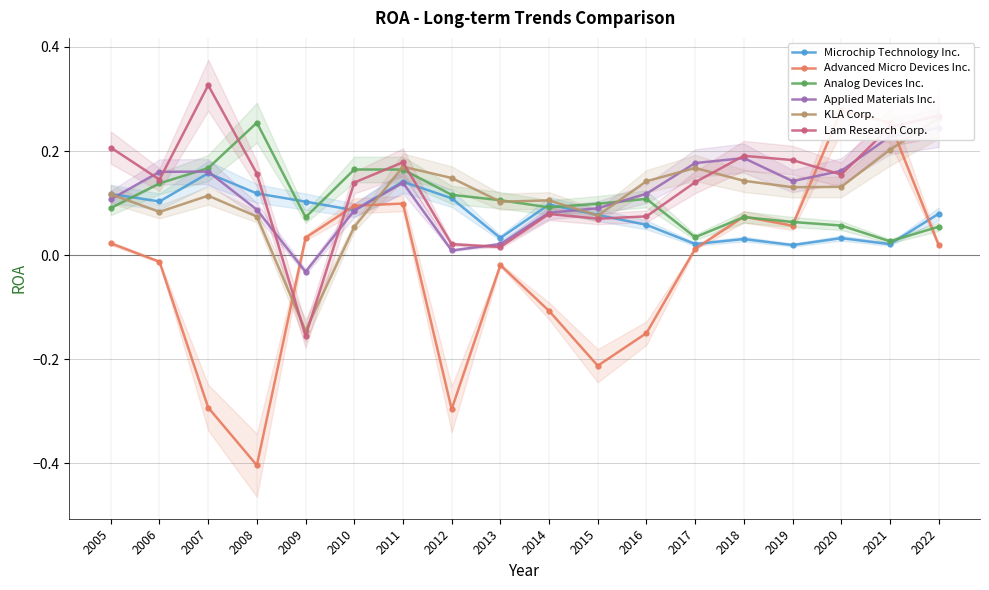

Which series changed the most between 2006 and 2022?

KLA Corp.